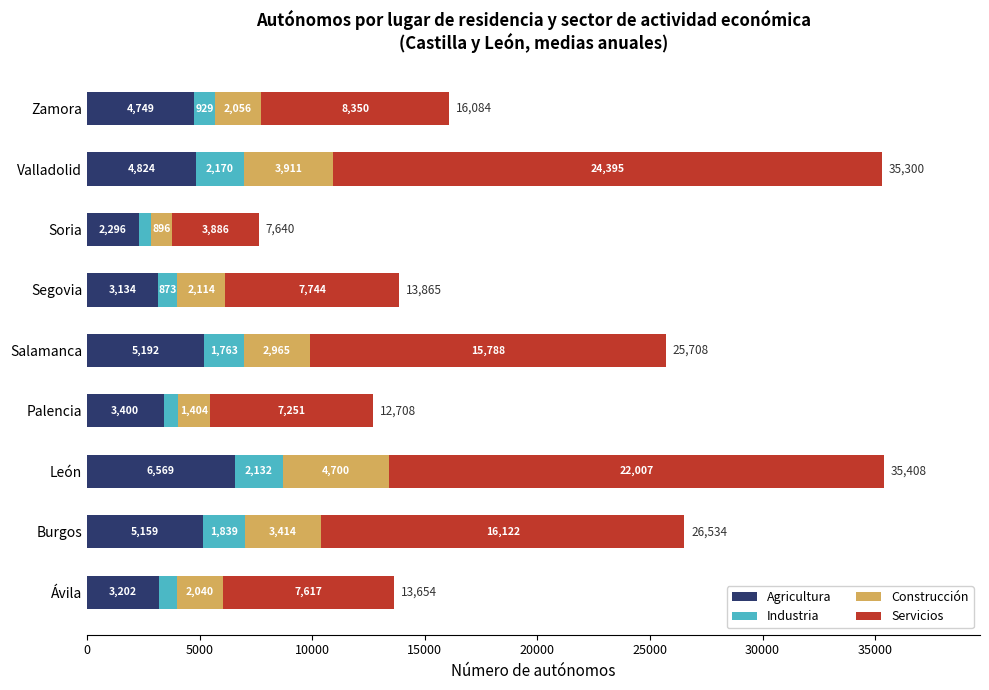

Count the number of categories in the chart.

9